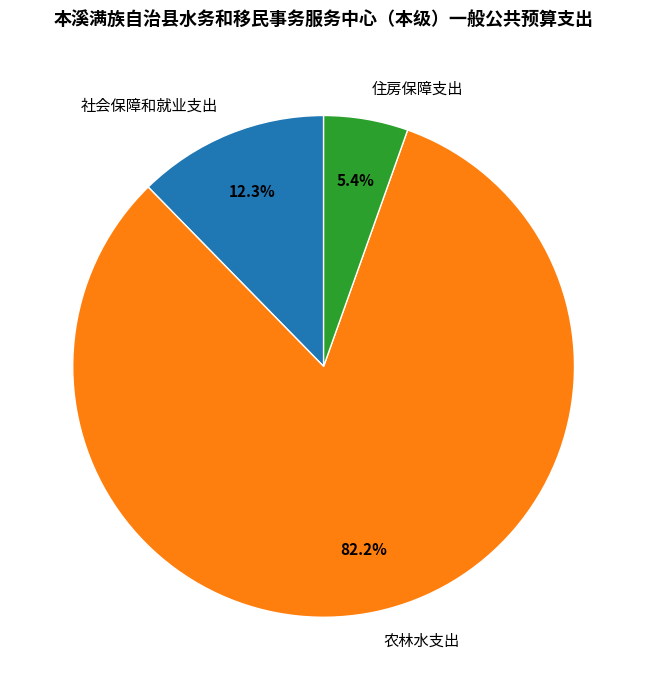

Which slice is the smallest?

住房保障支出